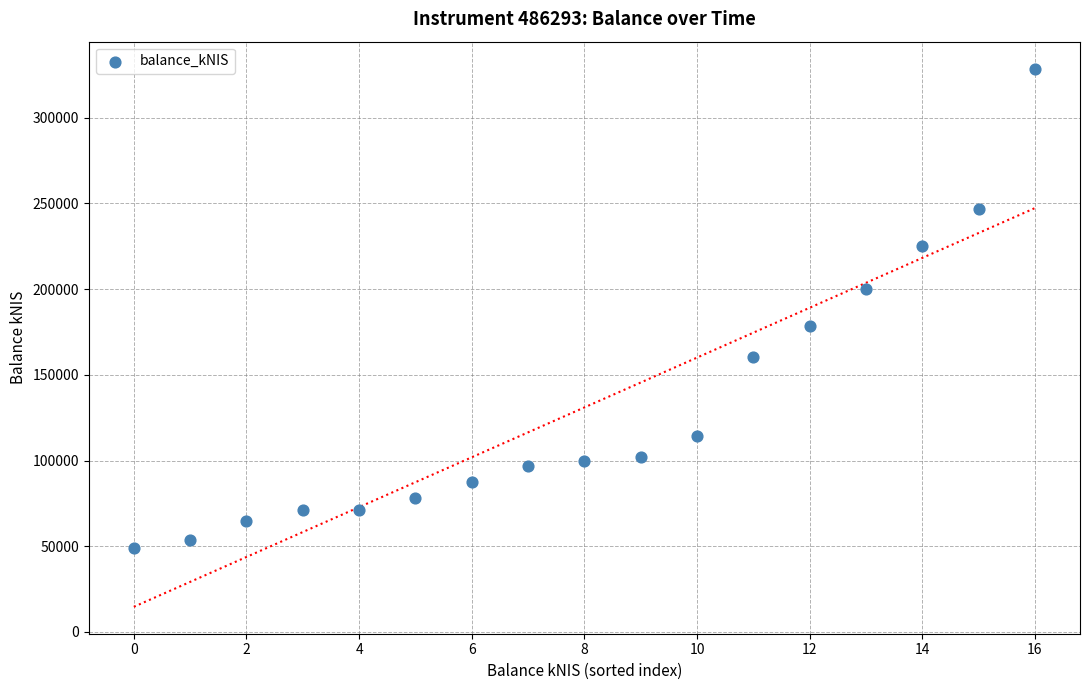

What is the range of Y values (max minus min)?

279798.1